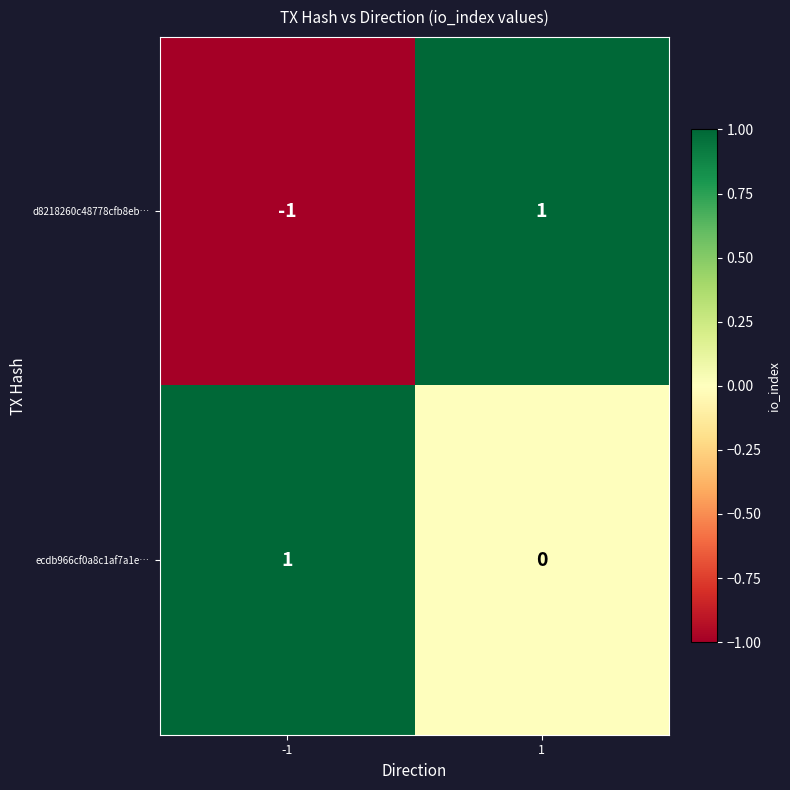

Count the number of categories in the chart.

2